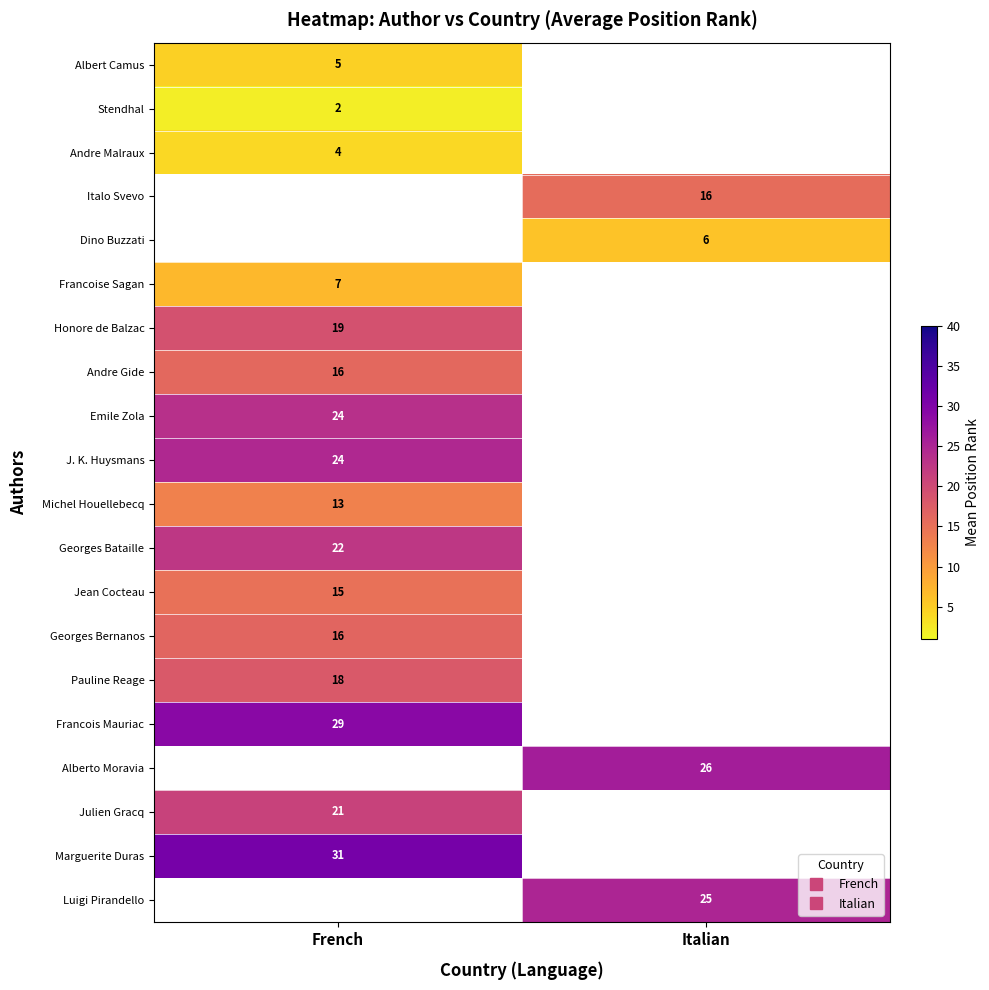

Which series has the largest total across all categories?

Marguerite Duras